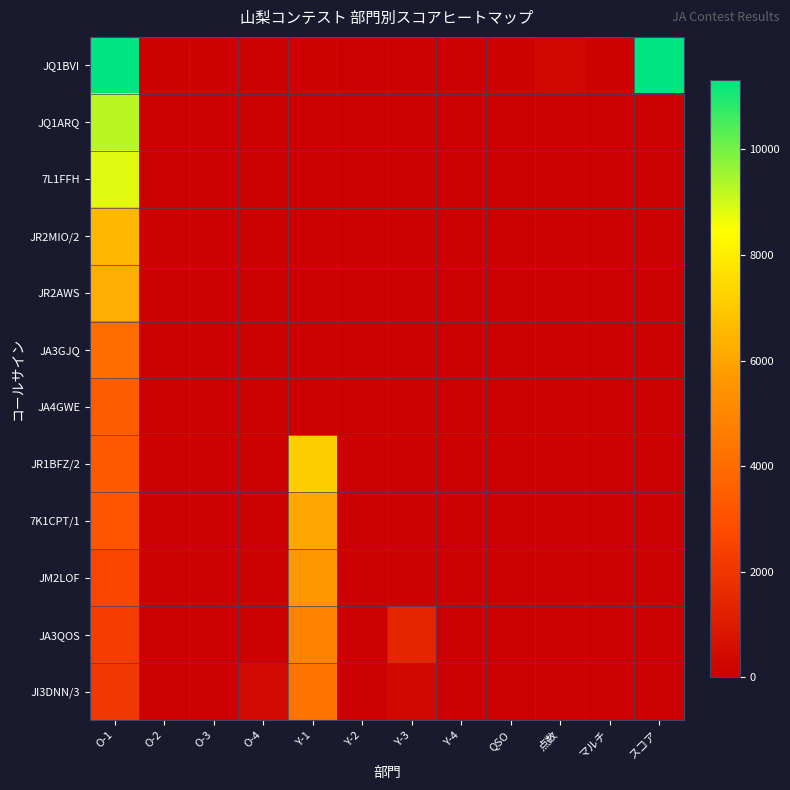

Reading left to right, what are all the values shown in this chart?

JQ1BVI: O-1=11322	O-2=48	O-3=78	O-4=32	Y-1=97	Y-2=0	Y-3=37	Y-4=0	QSO=98	点数=222	マルチ=51	スコア=11322
JQ1ARQ: O-1=9250	O-2=0	O-3=0	O-4=0	Y-1=0	Y-2=0	Y-3=0	Y-4=0	QSO=0	点数=0	マルチ=0	スコア=0
7L1FFH: O-1=8823	O-2=0	O-3=0	O-4=0	Y-1=0	Y-2=0	Y-3=0	Y-4=0	QSO=0	点数=0	マルチ=0	スコア=0
JR2MIO/2: O-1=6519	O-2=0	O-3=0	O-4=0	Y-1=0	Y-2=0	Y-3=0	Y-4=0	QSO=0	点数=0	マルチ=0	スコア=0
JR2AWS: O-1=6230	O-2=0	O-3=0	O-4=0	Y-1=0	Y-2=0	Y-3=0	Y-4=0	QSO=0	点数=0	マルチ=0	スコア=0
JA3GJQ: O-1=4031	O-2=0	O-3=0	O-4=0	Y-1=0	Y-2=0	Y-3=0	Y-4=0	QSO=0	点数=0	マルチ=0	スコア=0
JA4GWE: O-1=3422	O-2=0	O-3=0	O-4=0	Y-1=0	Y-2=0	Y-3=0	Y-4=0	QSO=0	点数=0	マルチ=0	スコア=0
JR1BFZ/2: O-1=3328	O-2=0	O-3=0	O-4=0	Y-1=7089	Y-2=0	Y-3=0	Y-4=0	QSO=0	点数=0	マルチ=0	スコア=0
7K1CPT/1: O-1=3132	O-2=0	O-3=0	O-4=0	Y-1=6020	Y-2=0	Y-3=0	Y-4=0	QSO=0	点数=0	マルチ=0	スコア=0
JM2LOF: O-1=2592	O-2=0	O-3=0	O-4=0	Y-1=5644	Y-2=0	Y-3=0	Y-4=0	QSO=0	点数=0	マルチ=0	スコア=0
JA3QOS: O-1=2214	O-2=0	O-3=0	O-4=0	Y-1=4830	Y-2=0	Y-3=1380	Y-4=0	QSO=0	点数=0	マルチ=0	スコア=0
JI3DNN/3: O-1=2100	O-2=0	O-3=0	O-4=380	Y-1=4247	Y-2=0	Y-3=320	Y-4=0	QSO=0	点数=0	マルチ=0	スコア=0